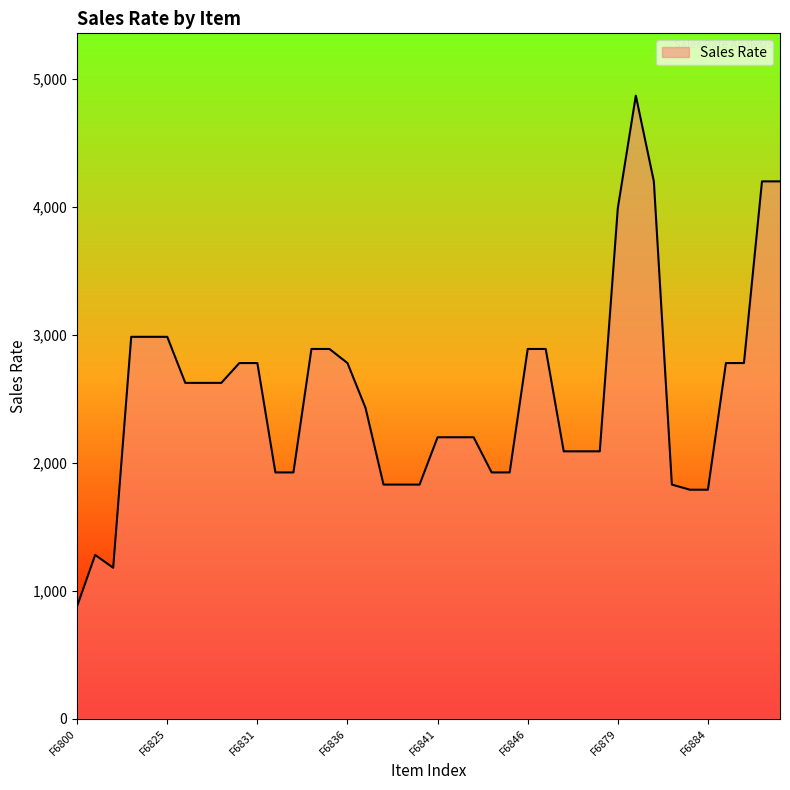

What is the difference between the maximum and second lowest values?

3690